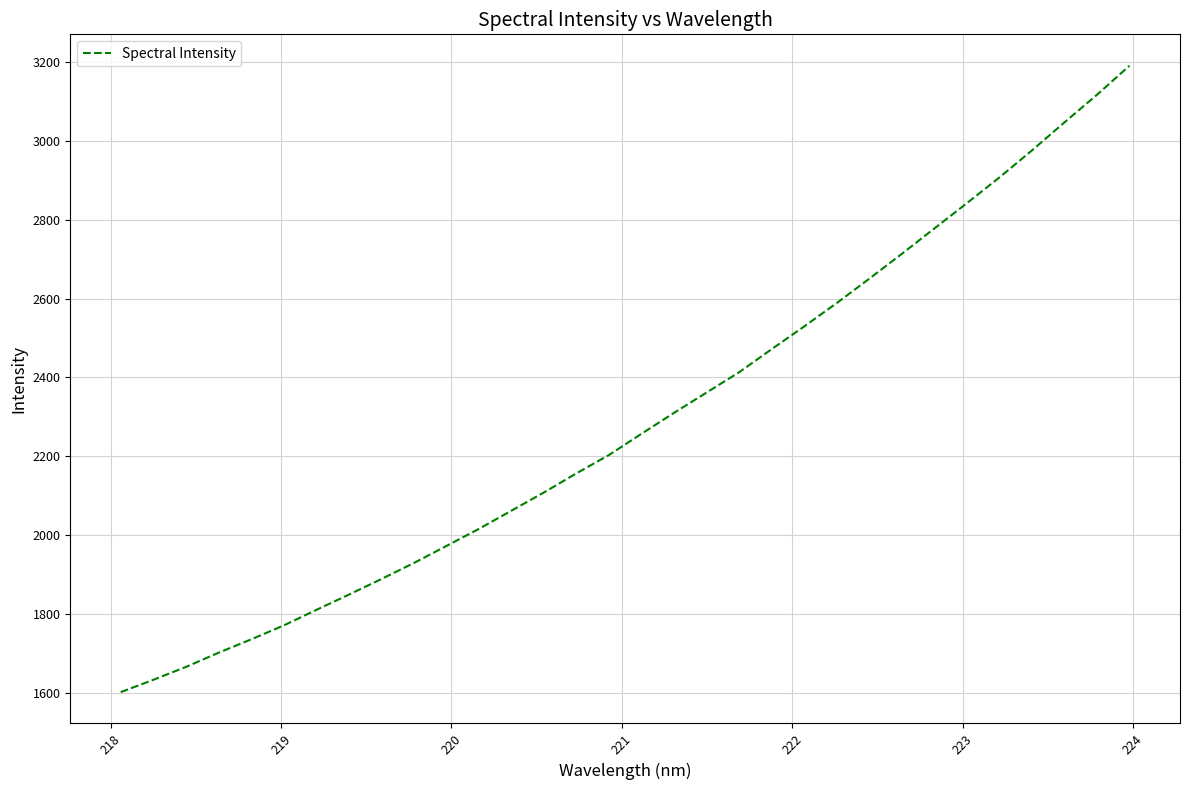

What is the difference between the maximum and minimum values?

1586.9